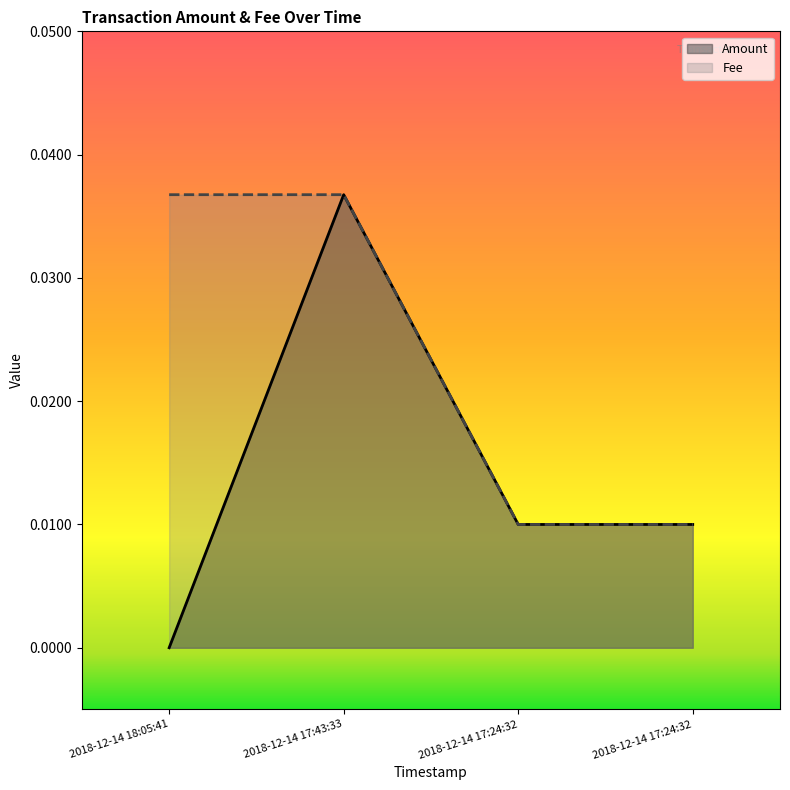

At how many categories does at least one series exceed 0?

4